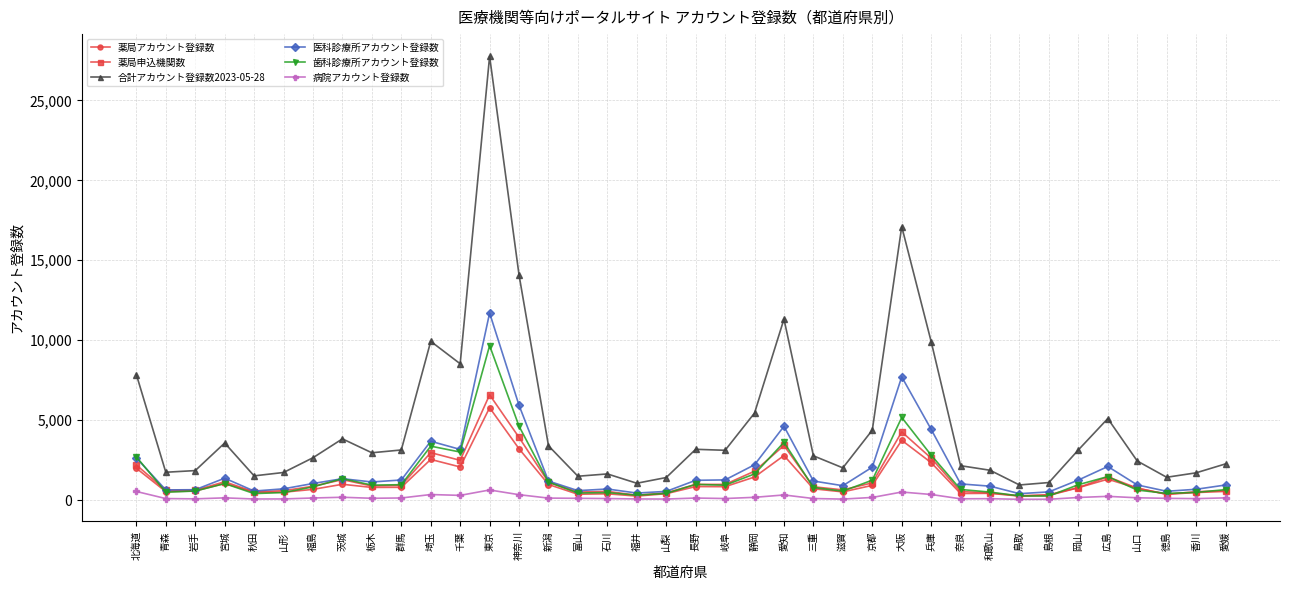

What is the difference between the highest and lowest values at 奈良?

2072